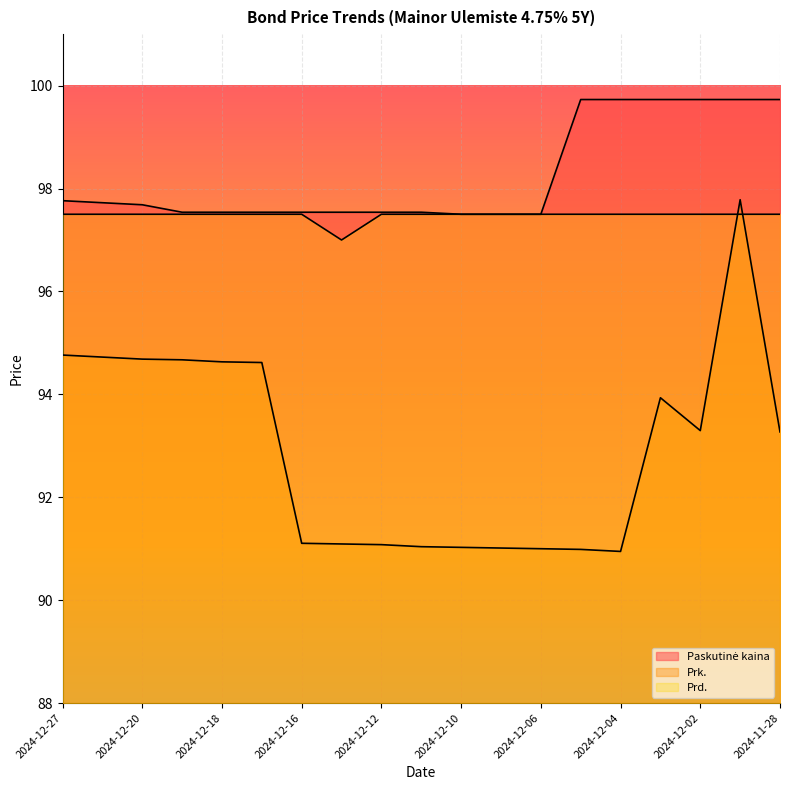

The value of Paskutinė kaina at 2024-12-17 is 97.5. True or false?

True